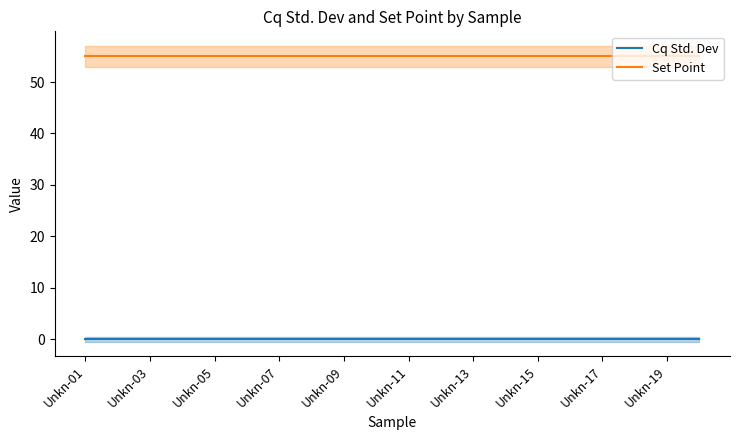

True or false: Cq Std. Dev and Set Point intersect in this chart.

False